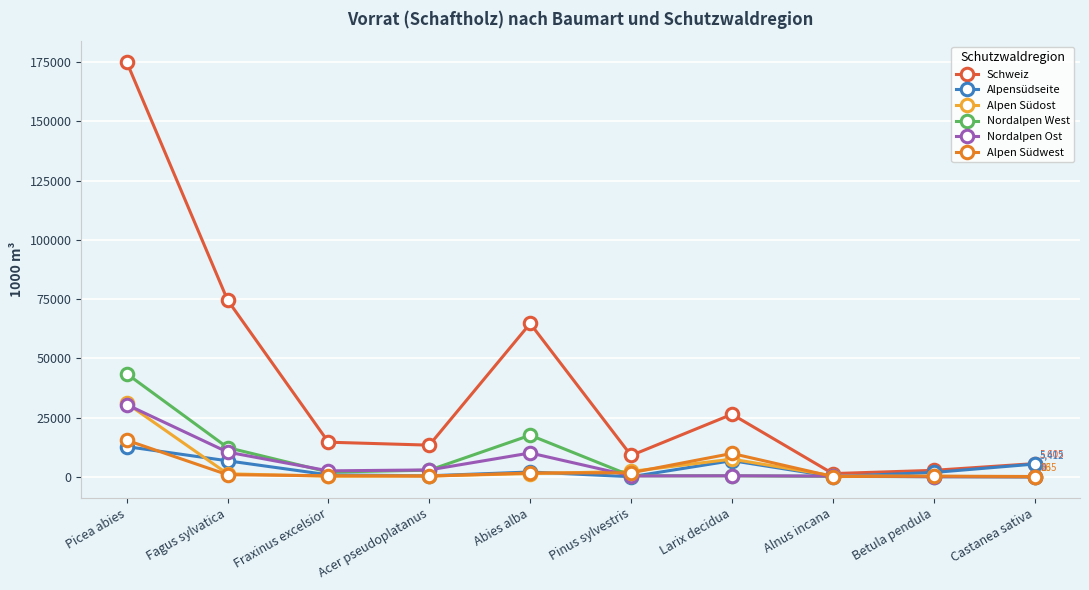

What is the maximum value for Nordalpen West?

43533